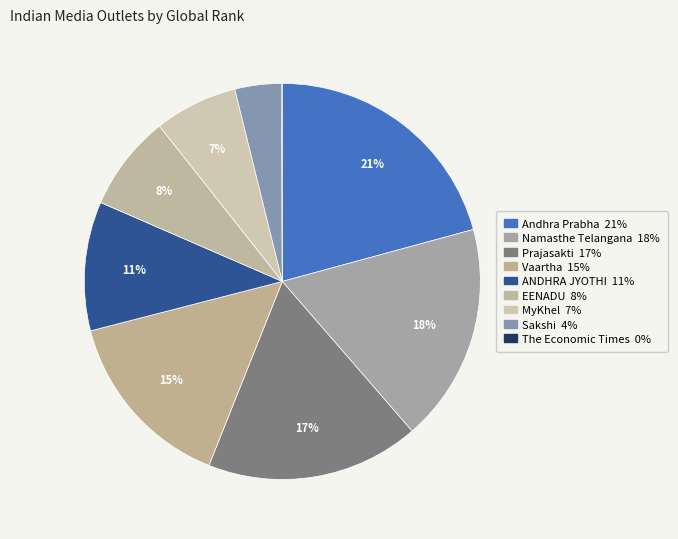

To the nearest percent, what portion does Vaartha represent?

15%